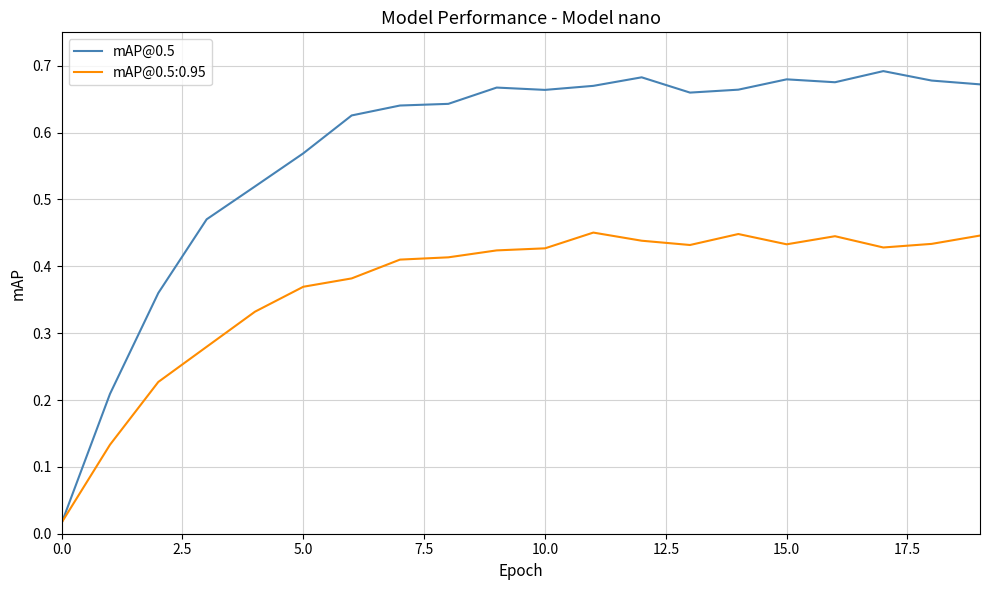

Which series has the largest total across all categories?

mAP@0.5